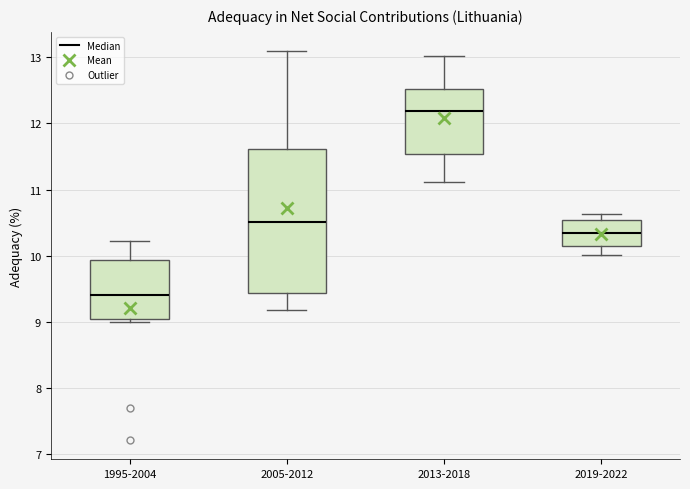

Where is the upper edge of the box for 2019-2022 on the y-axis? The values are not printed on the chart, so give them approximately, as read against the axis.

10.5